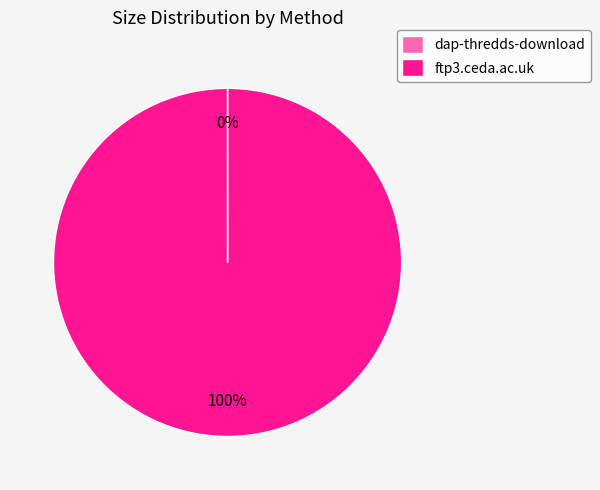

To the nearest percent, what is the average slice percentage?

50%